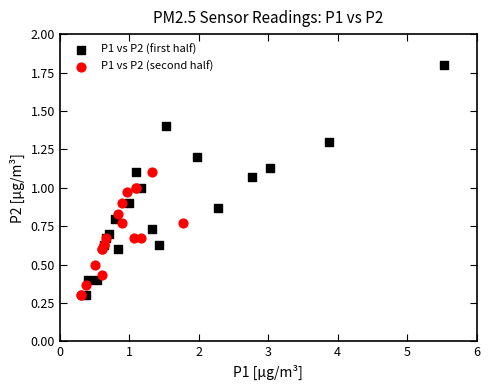

Which series reaches the maximum Y coordinate?

P1 vs P2 (first half)